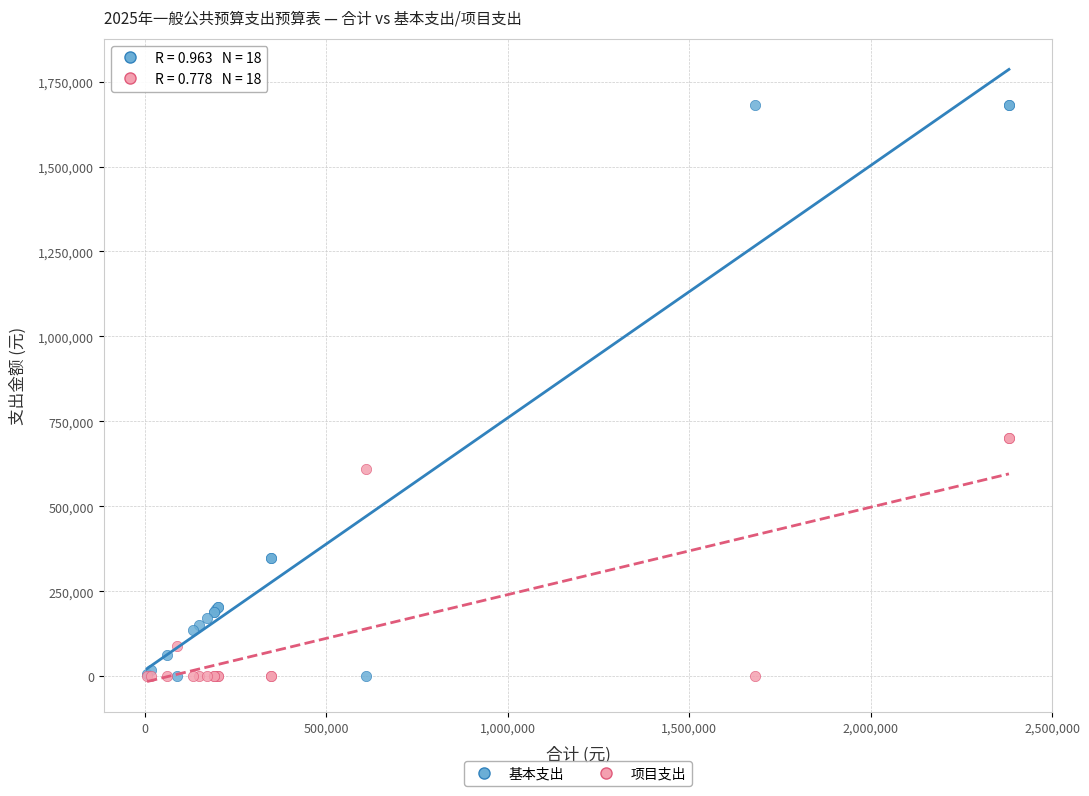

Which series has the widest spread of Y values?

基本支出